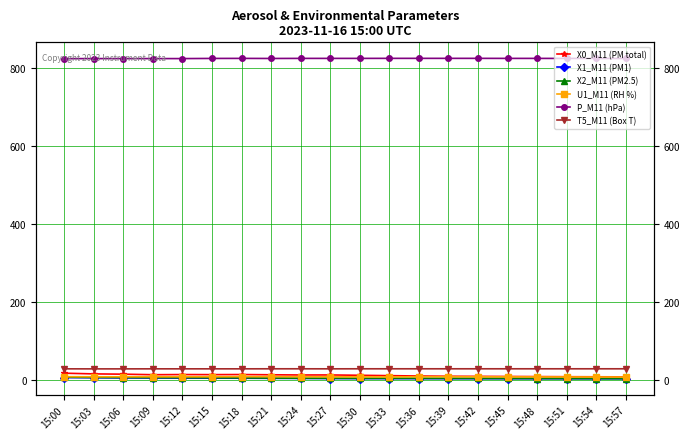

Does the chart have visible grid lines?

Yes